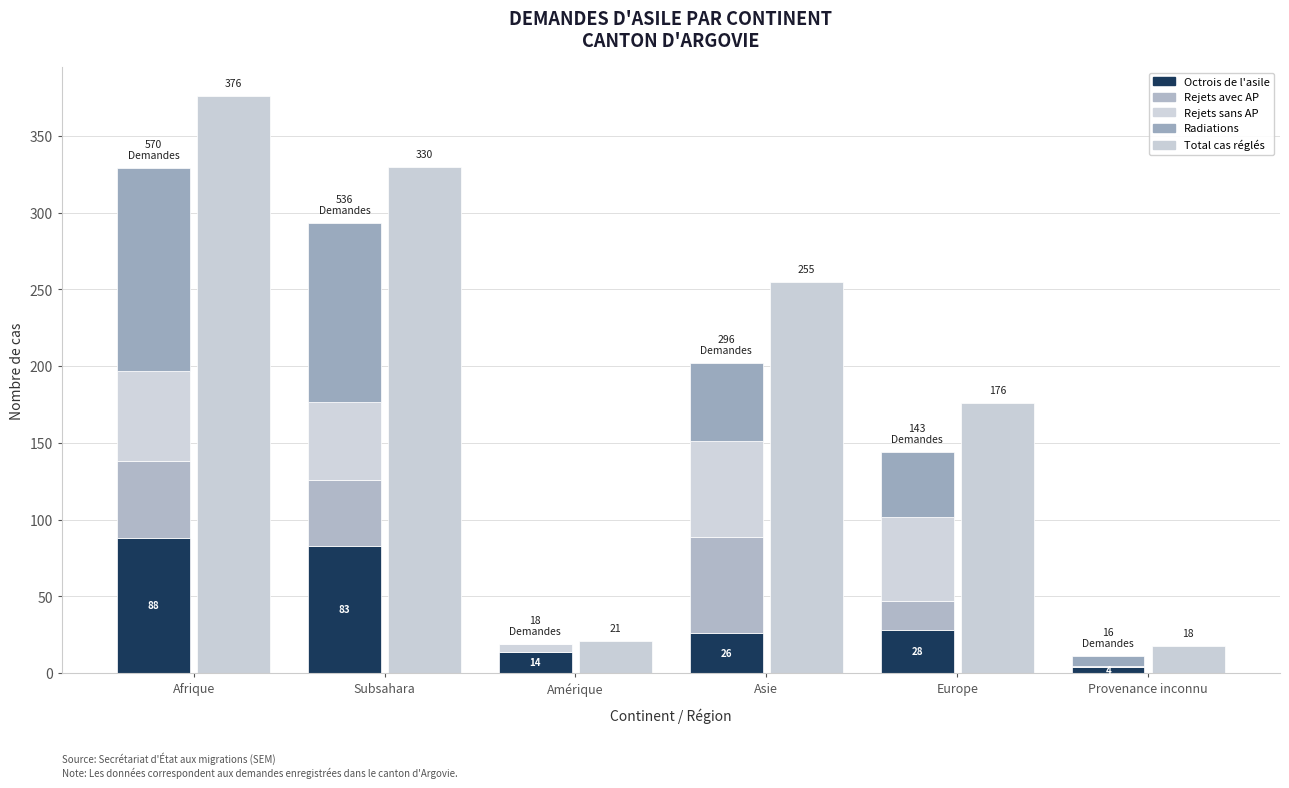

Which series has the largest total across all categories?

Total cas réglés